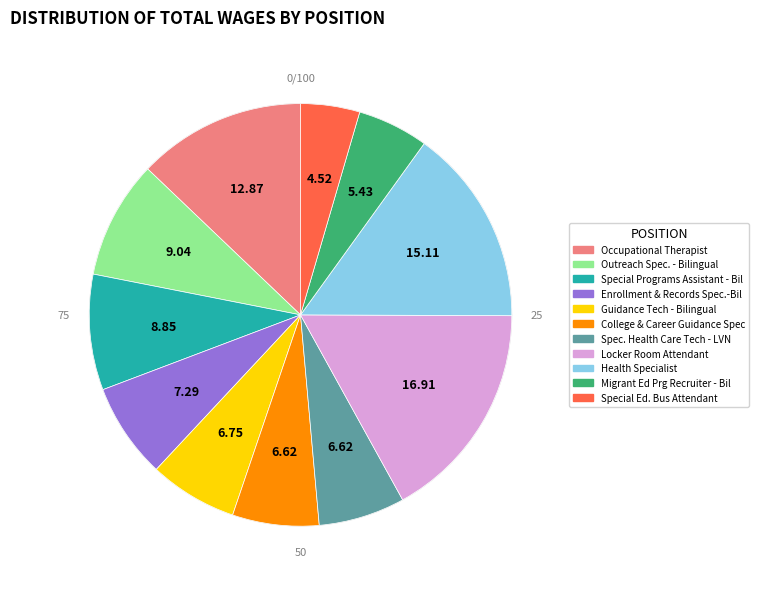

Rank the categories by value from highest to lowest.

Locker Room Attendant, Health Specialist, Occupational Therapist, Outreach Spec. - Bilingual, Special Programs Assistant - Bil, Enrollment & Records Spec.-Bil, Guidance Tech - Bilingual, College & Career Guidance Spec, Spec. Health Care Tech - LVN, Migrant Ed Prg Recruiter - Bil, Special Ed. Bus Attendant